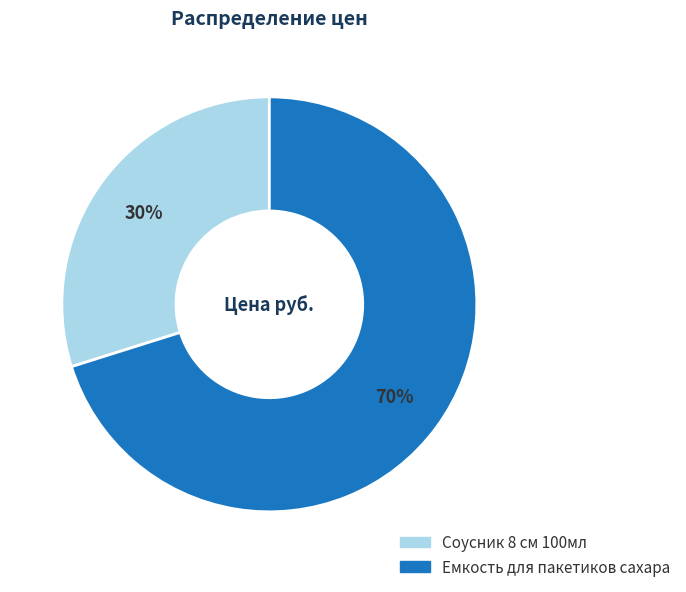

Does any single category account for the majority?

Yes